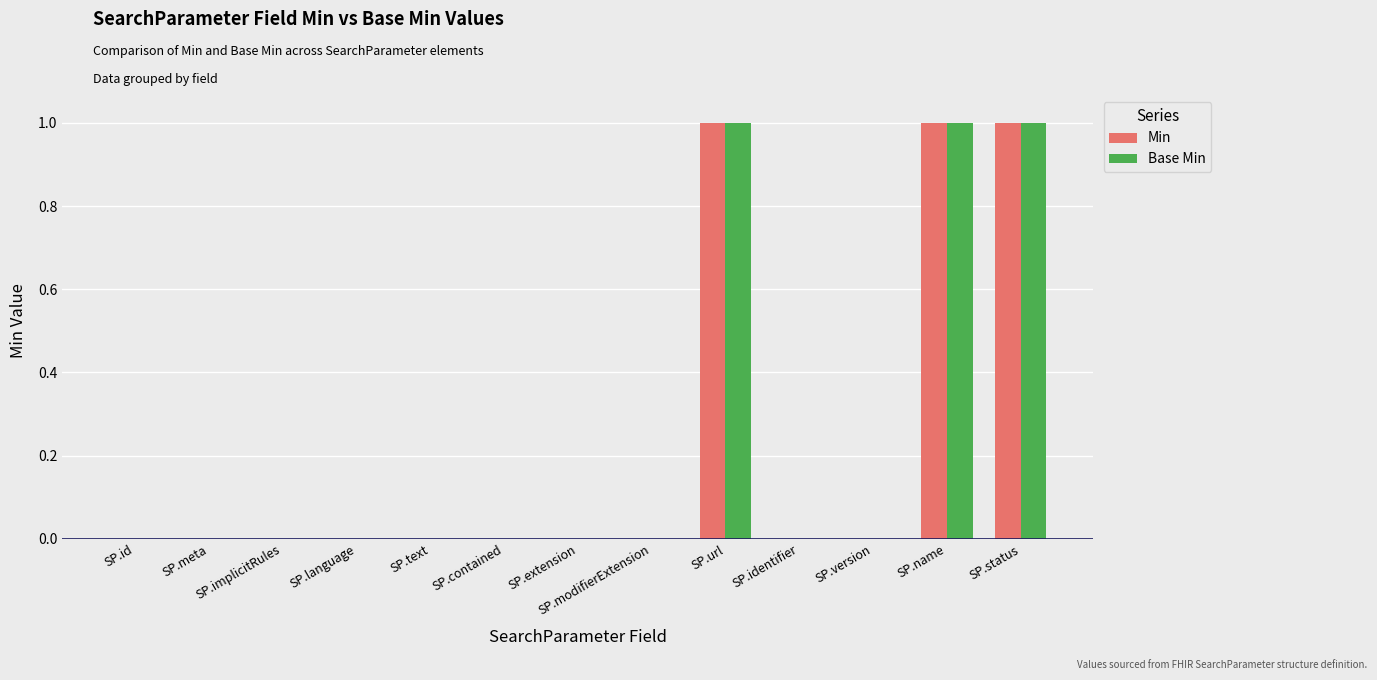

What is the approximate value of Min at SP.name?

1